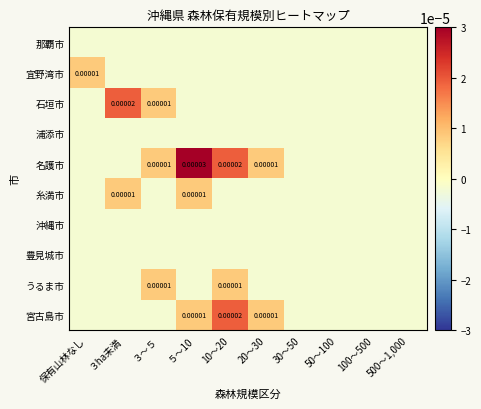

The value of 那覇市 at 500～1,000 is -0.0. True or false?

False